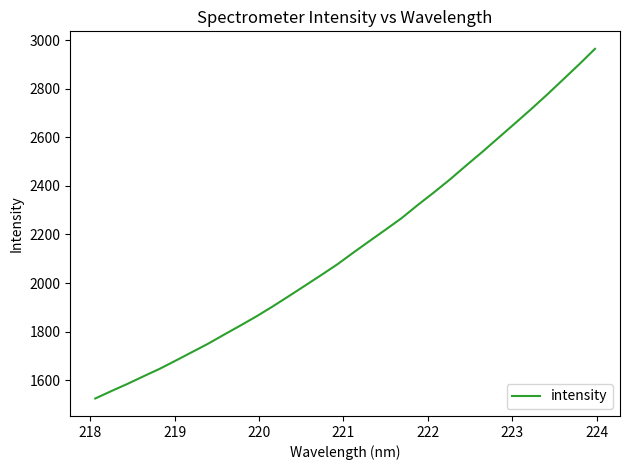

What is the minimum value shown in the chart?

1524.5